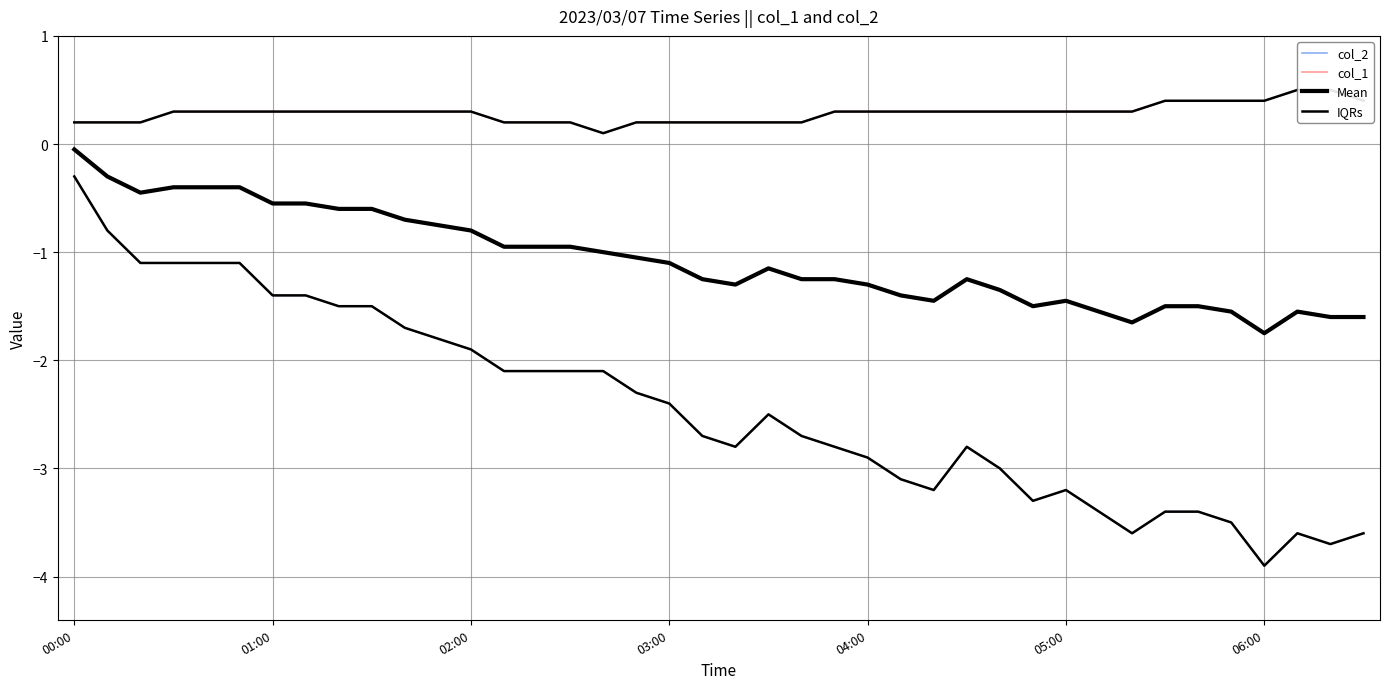

How many col_1 values are between 0 and 1?

40